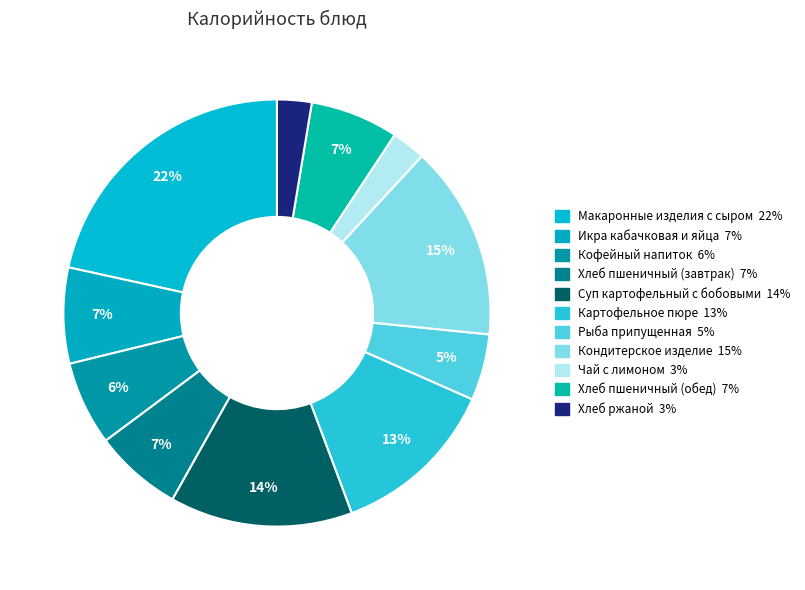

Which slice is the smallest?

Чай с лимоном